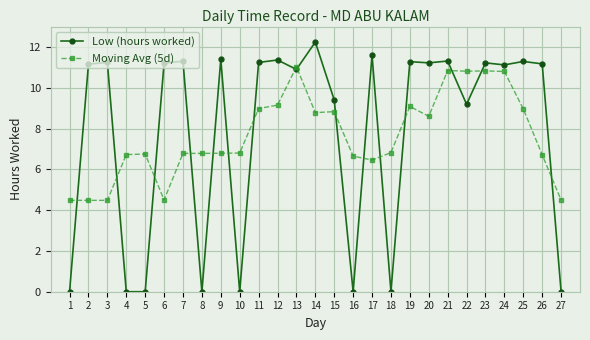

What is the difference between the maximum and second lowest values in the Low (hours worked) series?

12.2